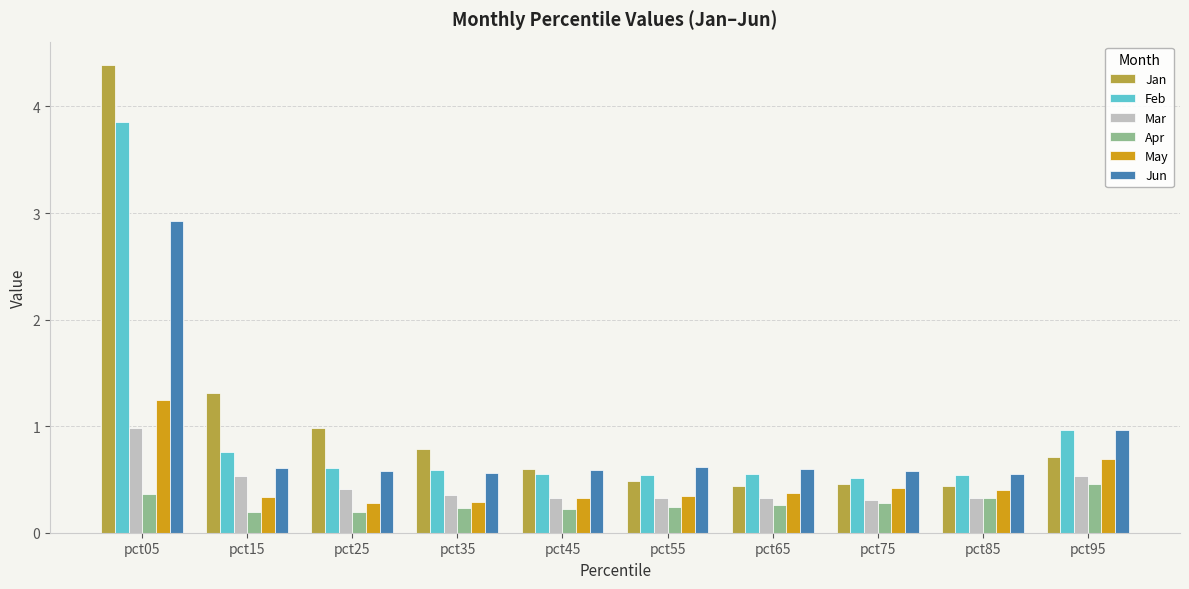

List the series in order of their peak value, highest first.

Jan, Feb, Jun, May, Mar, Apr